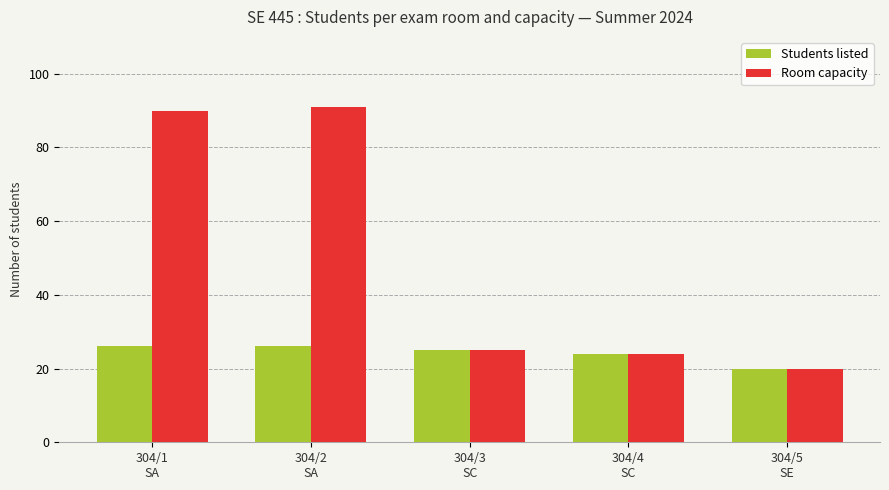

True or false: Room capacity has a value of 20 at 304/5
SE.

True